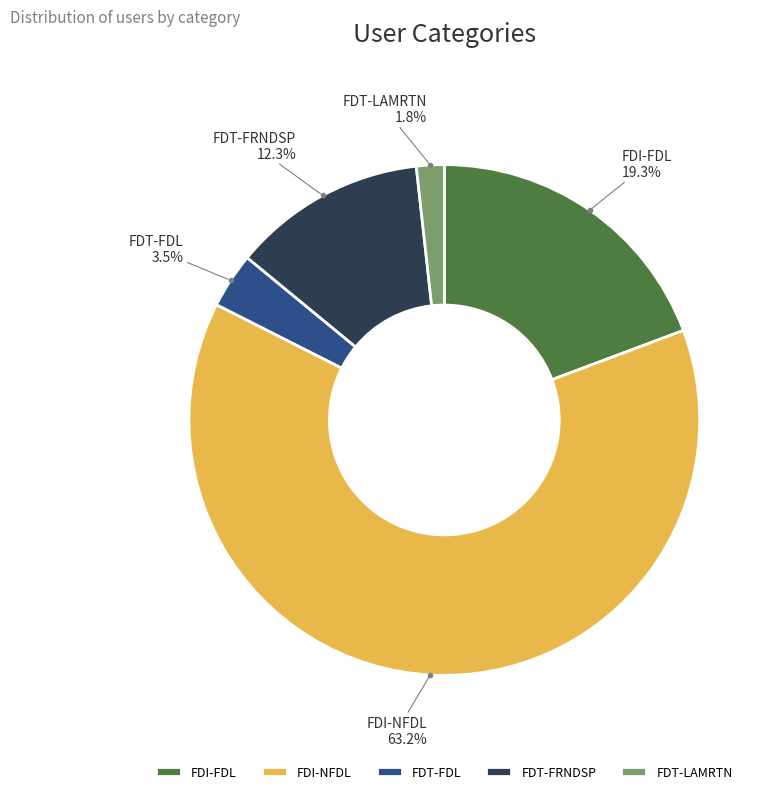

The FDT-LAMRTN slice represents 2% of the pie. True or false?

True